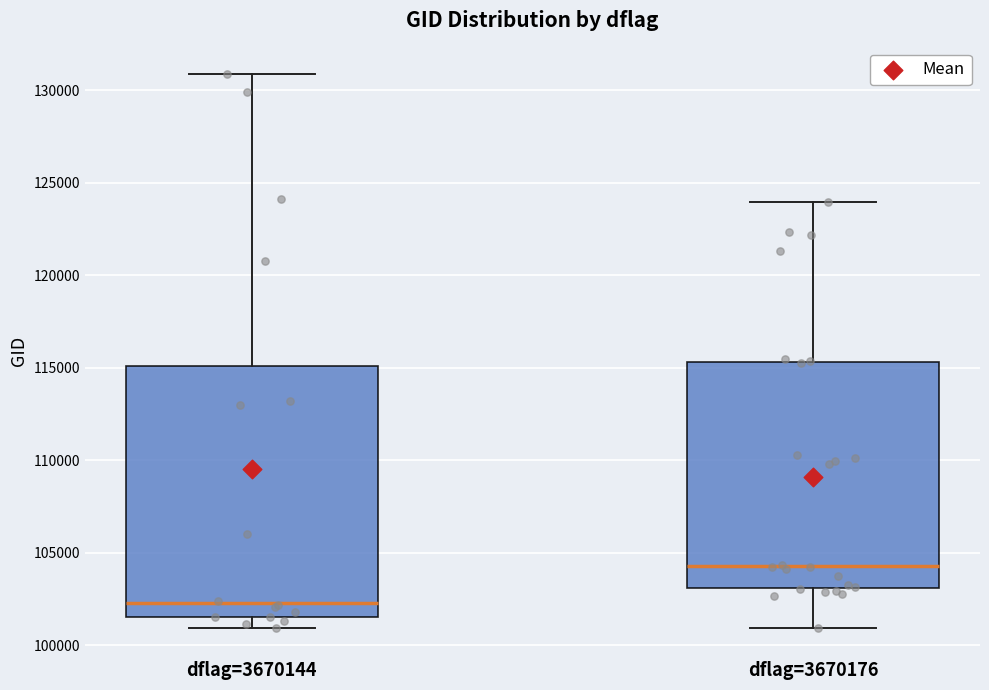

Reading left to right, read every box against the y-axis: the position of its median line, the range the box covers, and the ends of its whiskers. The values are not printed on the chart, so give them approximately, as read against the axis.

dflag=3670144: median 102500, box 101500 to 115000, whiskers 101000 to 131000
dflag=3670176: median 104500, box 103000 to 115500, whiskers 101000 to 124000